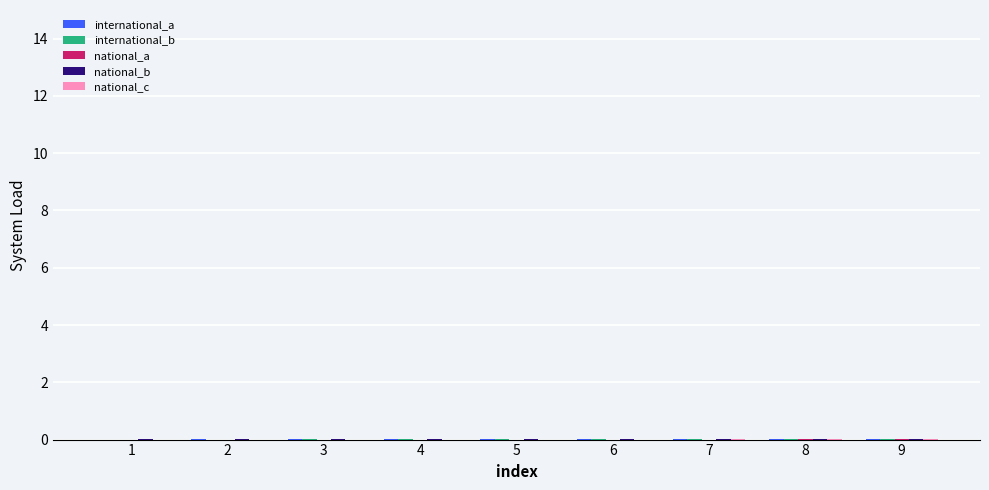

Are the bars grouped side by side (vs. stacked)?

Yes